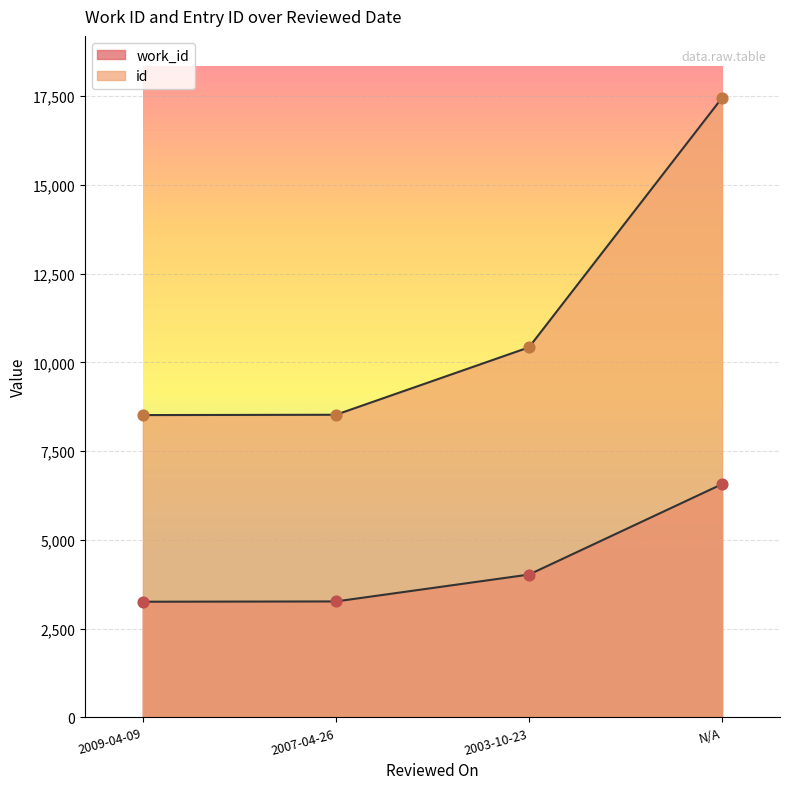

Which series has the largest total across all categories?

id